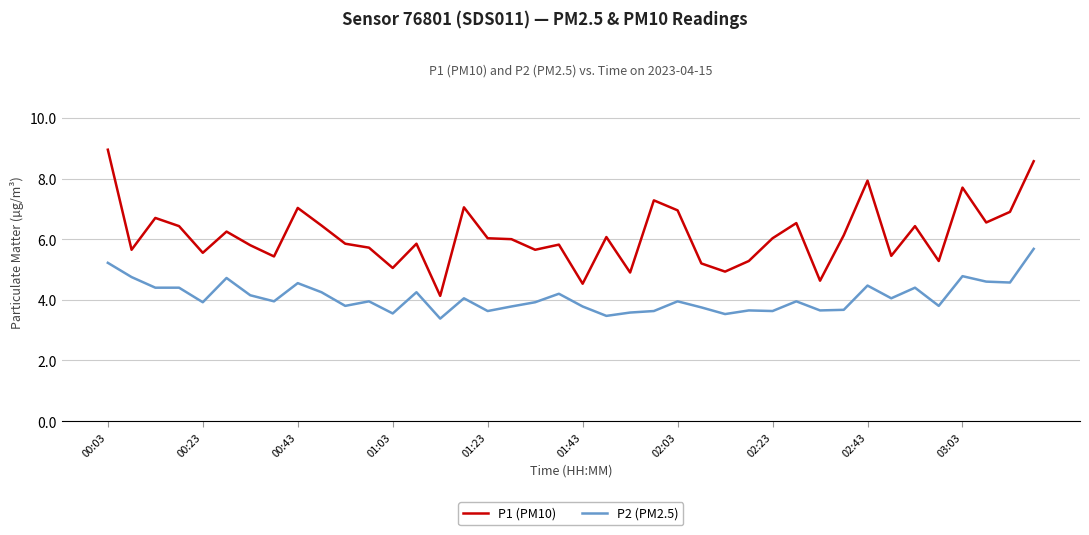

What is the maximum value for P2 (PM2.5)?

5.7